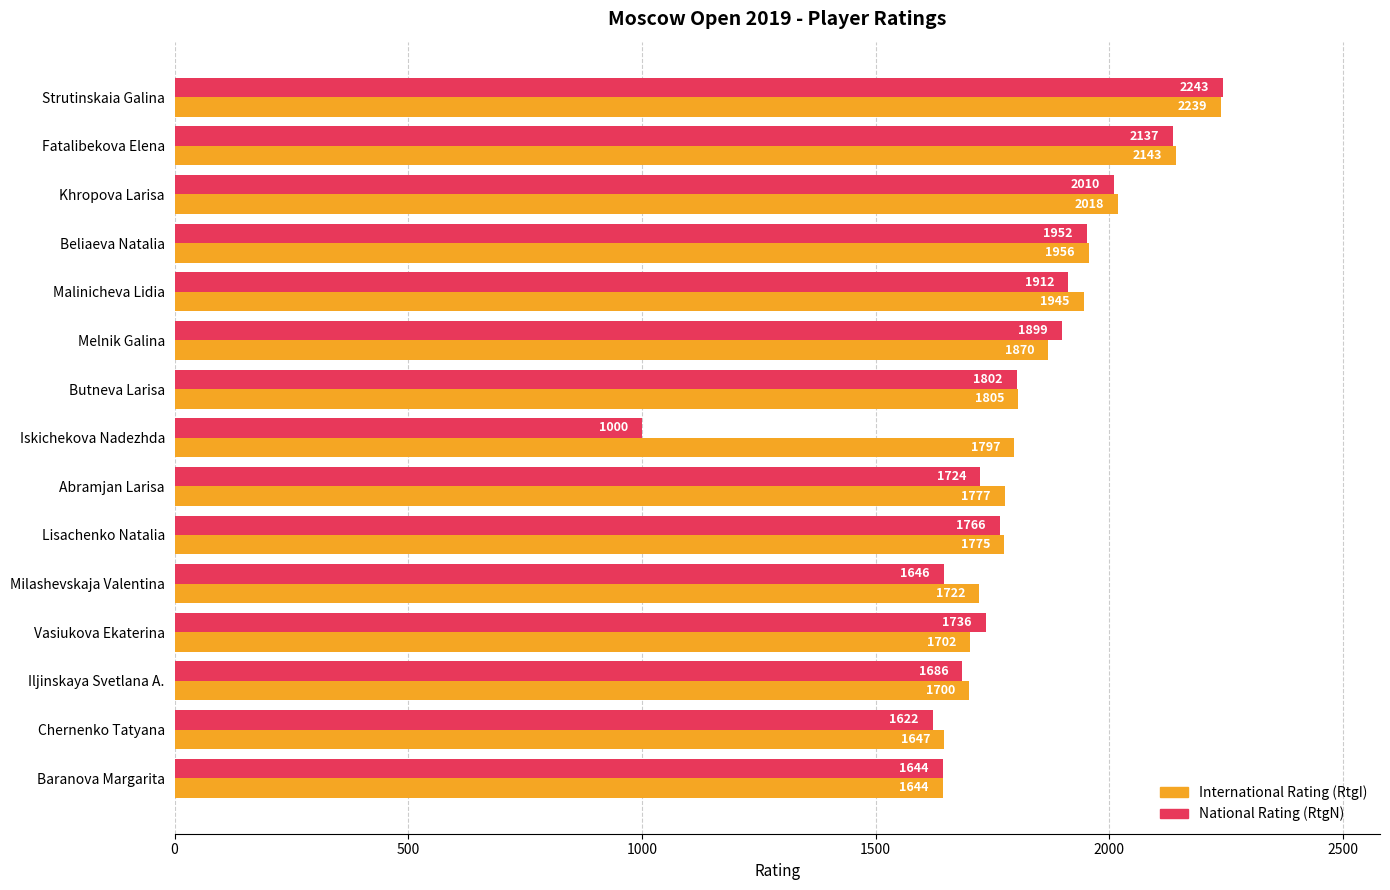

How many series are shown in this chart?

2